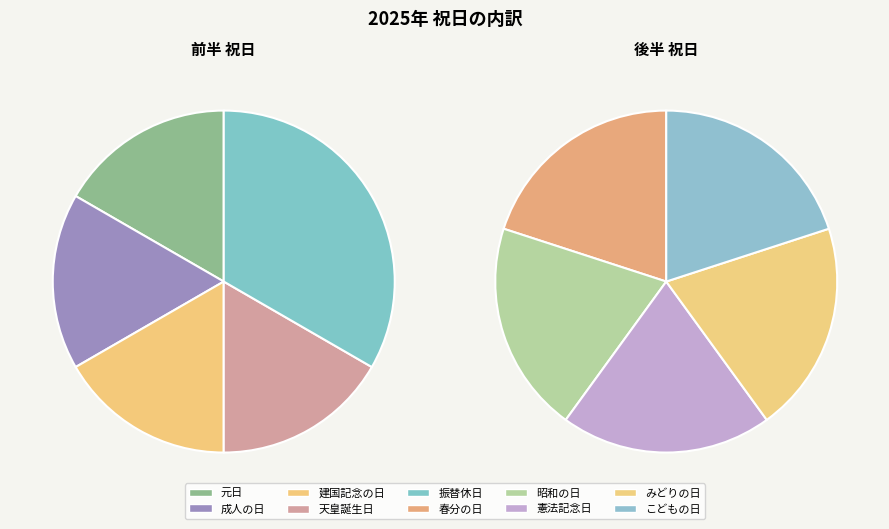

How many slices are in this pie chart?

10